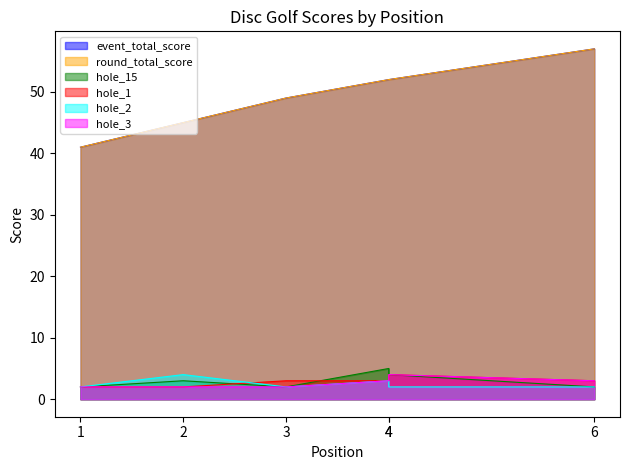

What is the sum of the event_total_score values at 3 and 4?

101